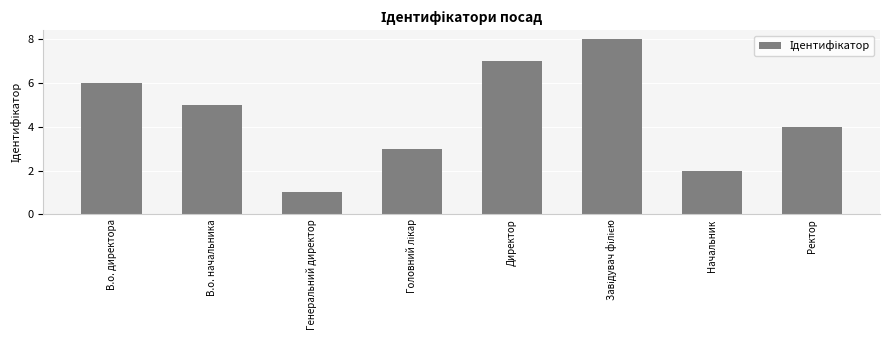

How many categories are shown in the chart?

8